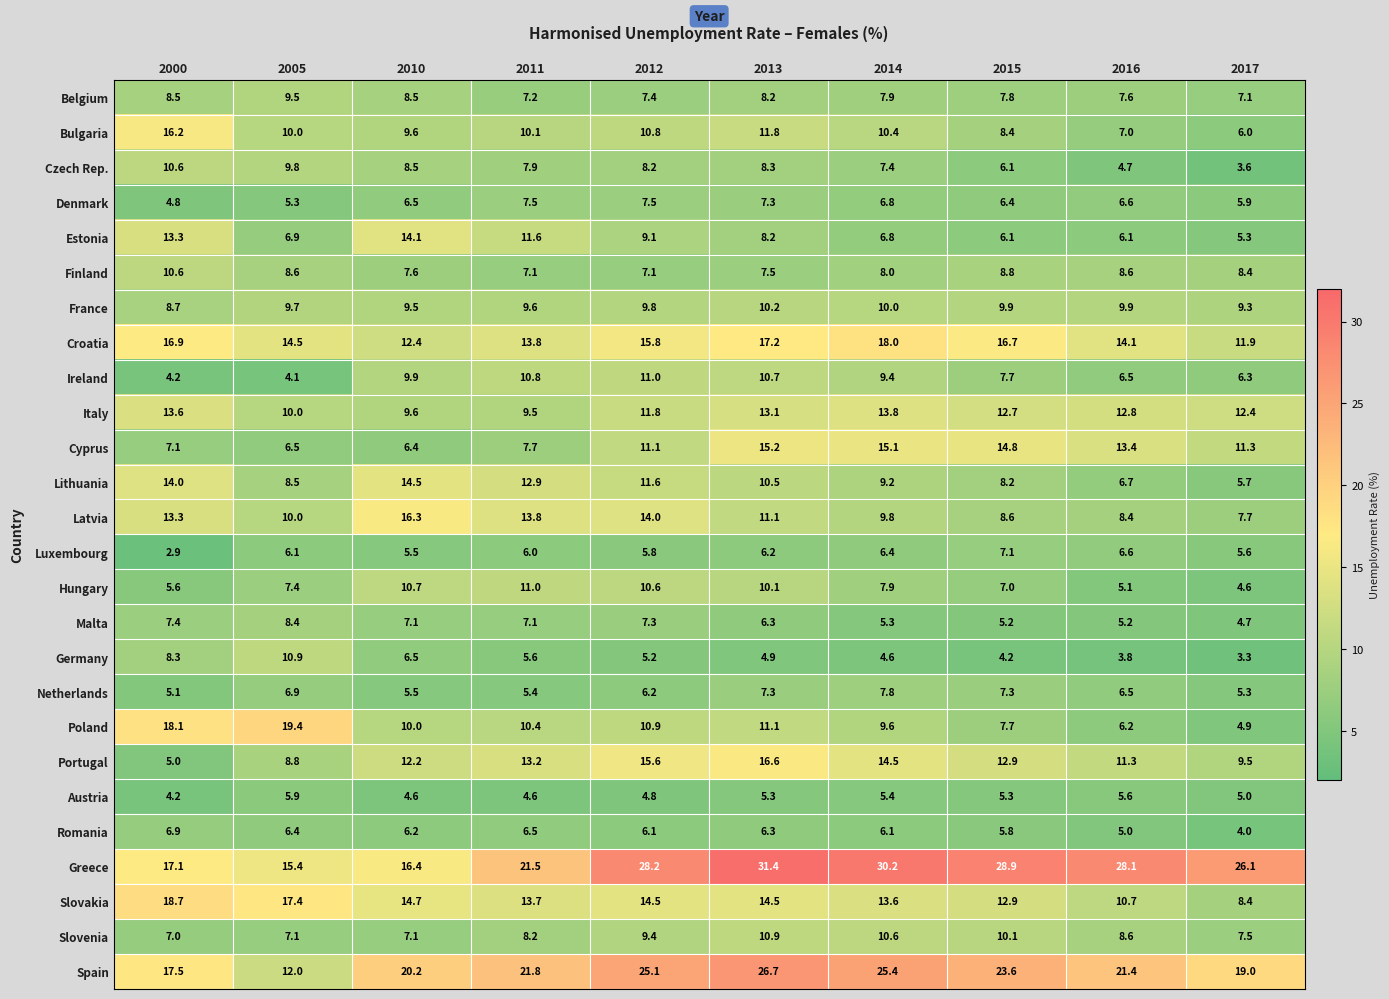

At which label does Slovakia first exceed 14?

2000